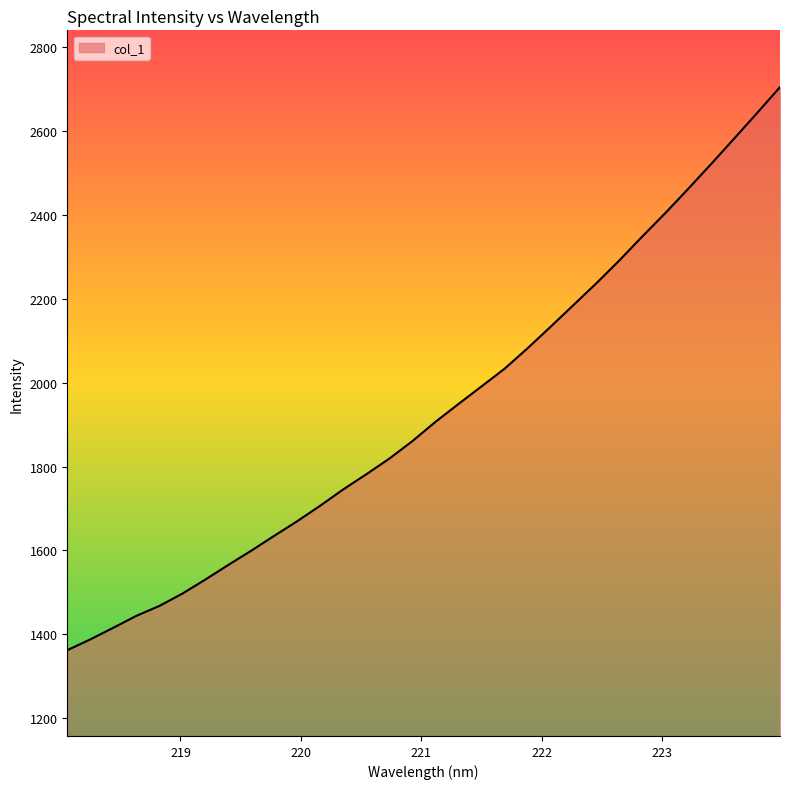

What is the greatest value displayed?

2704.0